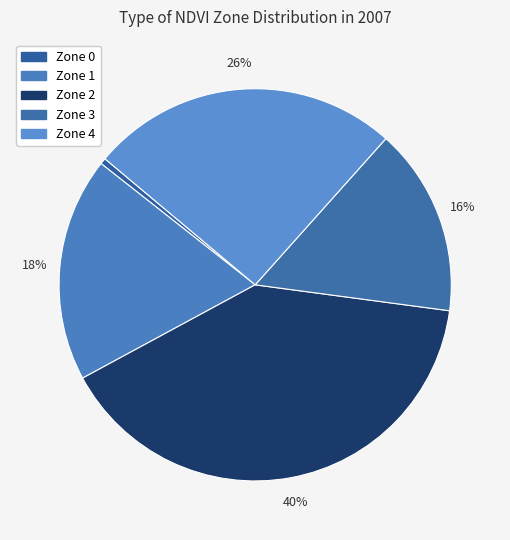

What is the ratio of the value at Zone 4 to the value at Zone 0?

51.0